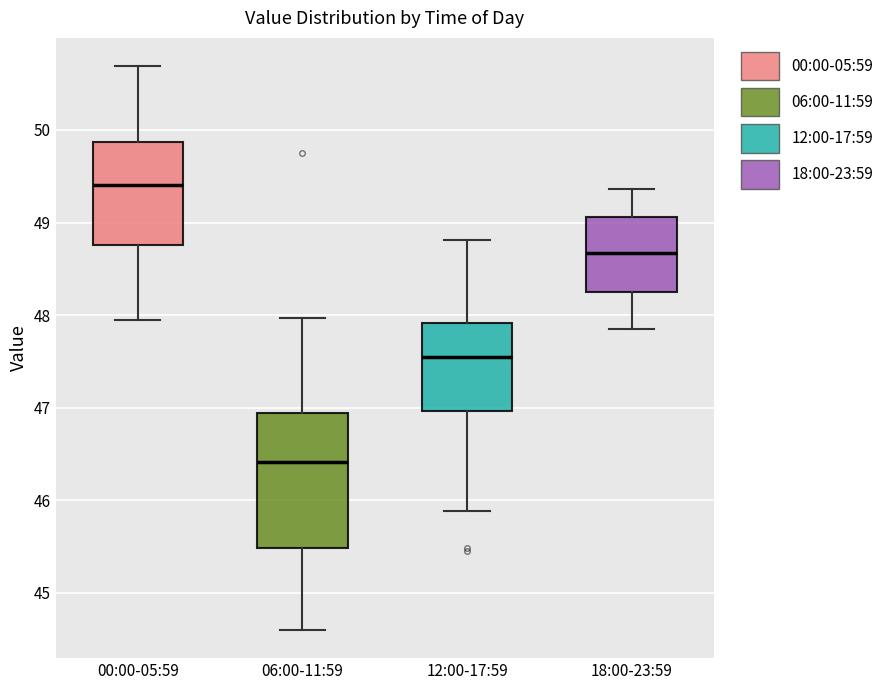

Reading left to right, read every box against the y-axis: the position of its median line, the range the box covers, and the ends of its whiskers. The values are not printed on the chart, so give them approximately, as read against the axis.

00:00-05:59: median 49.4, box 48.8 to 49.9, whiskers 48.0 to 50.7
06:00-11:59: median 46.4, box 45.5 to 46.9, whiskers 44.6 to 48.0
12:00-17:59: median 47.5, box 47.0 to 47.9, whiskers 45.9 to 48.8
18:00-23:59: median 48.7, box 48.3 to 49.1, whiskers 47.9 to 49.4